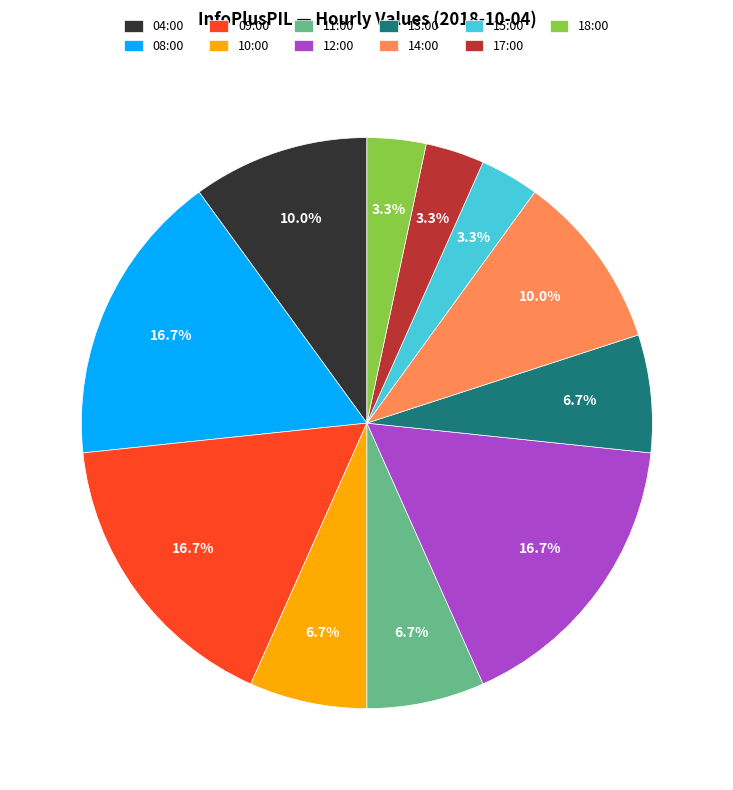

To the nearest percent, what is the difference between the largest and smallest slice percentages?

13%